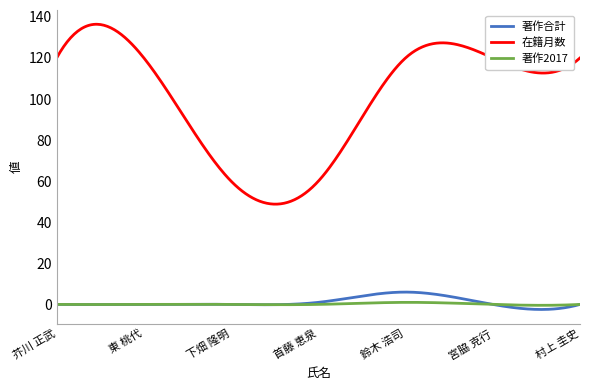

Which series has the largest total across all categories?

在籍月数